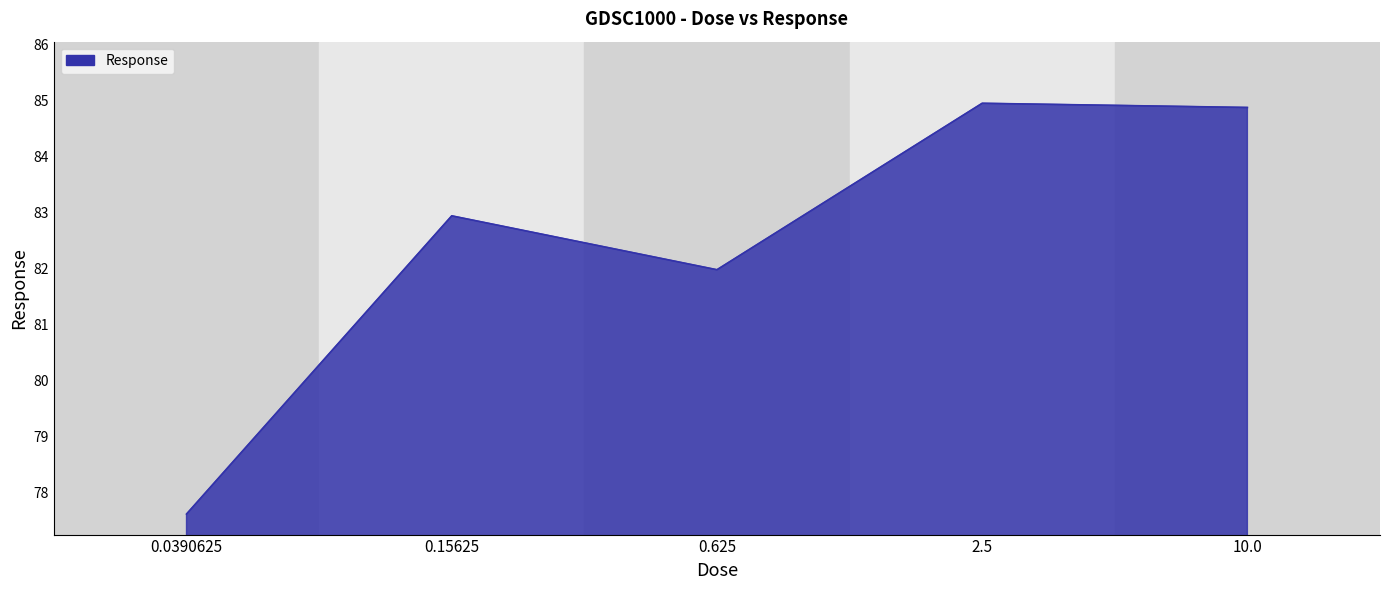

True or false: the data has more than 2 interior local peaks.

False